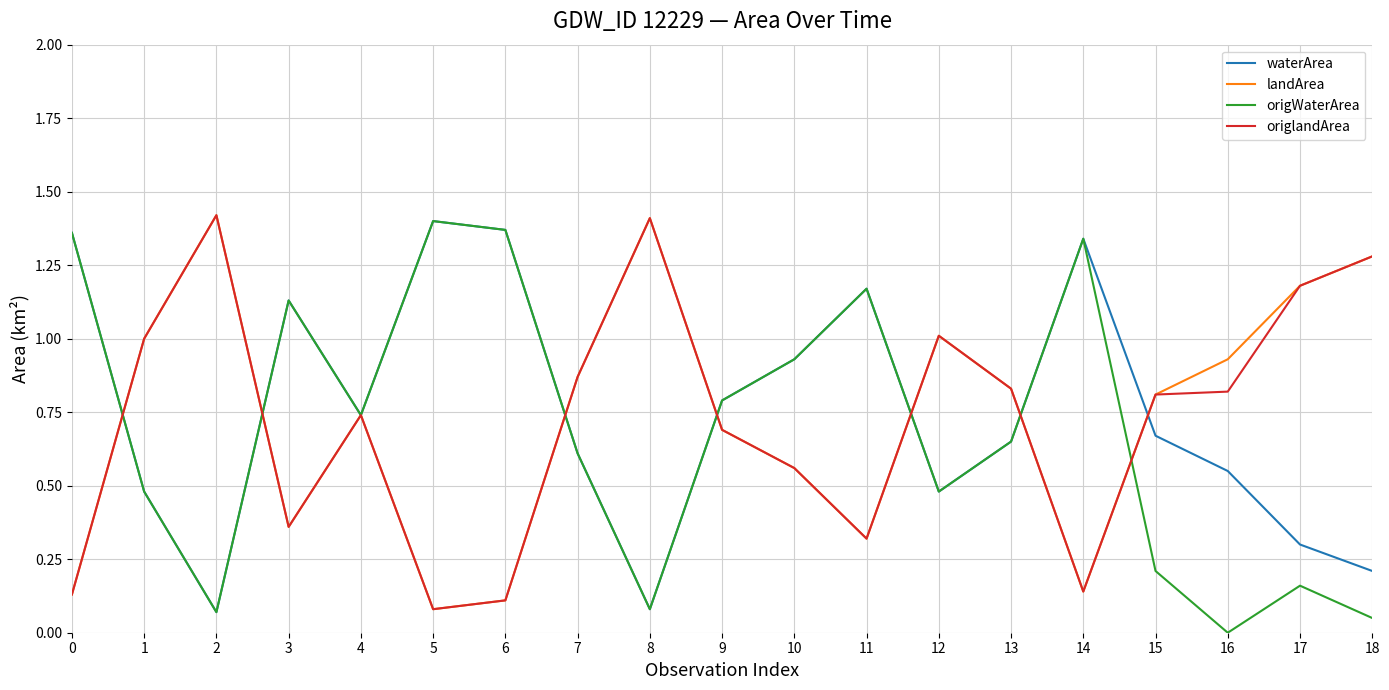

In landArea, how many points are lower than both neighbors (excluding endpoints)?

4